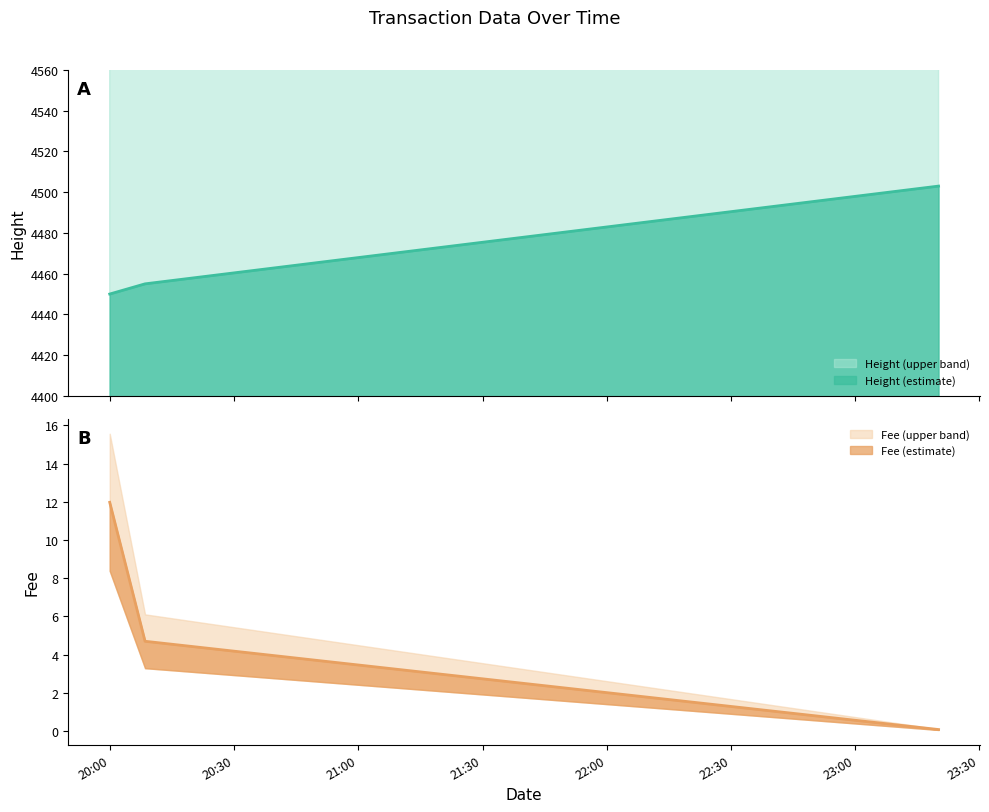

Is it true that Fee (line) equals 3.0 at 20:30?

False